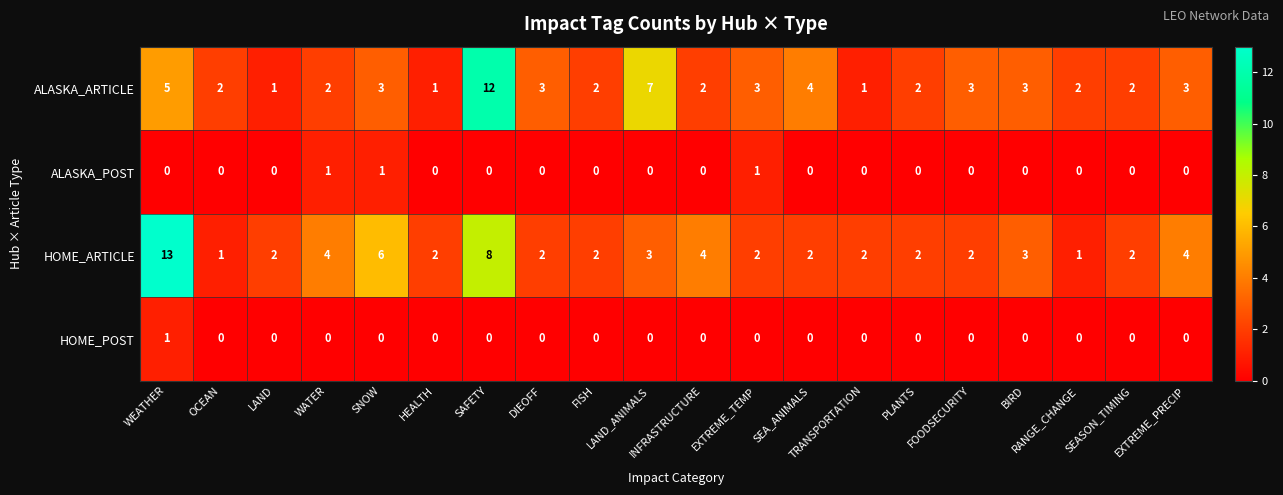

Which series has the largest range (max minus min)?

HOME_ARTICLE